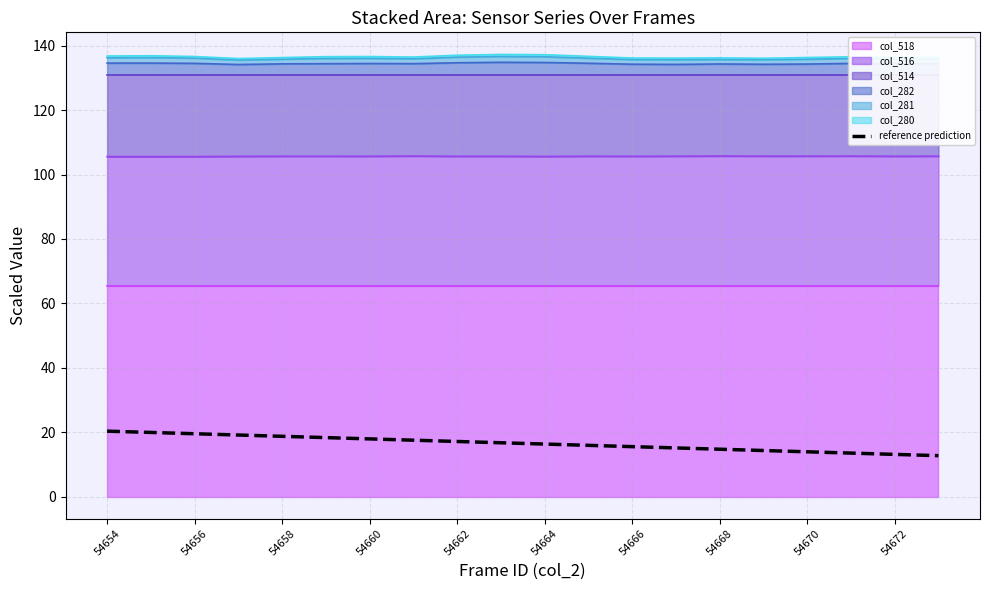

Reading left to right, transcribe all the data shown in this chart.

20.3	19.9	19.5	19.1	18.7	18.3	17.9	17.5	17.1	16.7	16.3	15.9	15.5	15.1	14.7	14.3	13.9	13.5	13.1	12.7